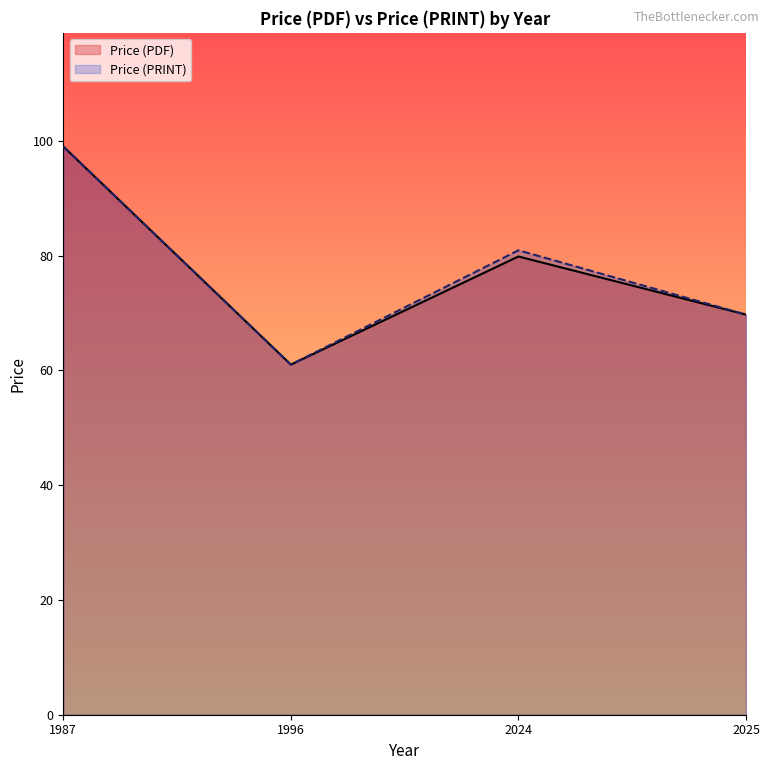

List the series in order of their overall mean, highest first.

Price (PRINT), Price (PDF)